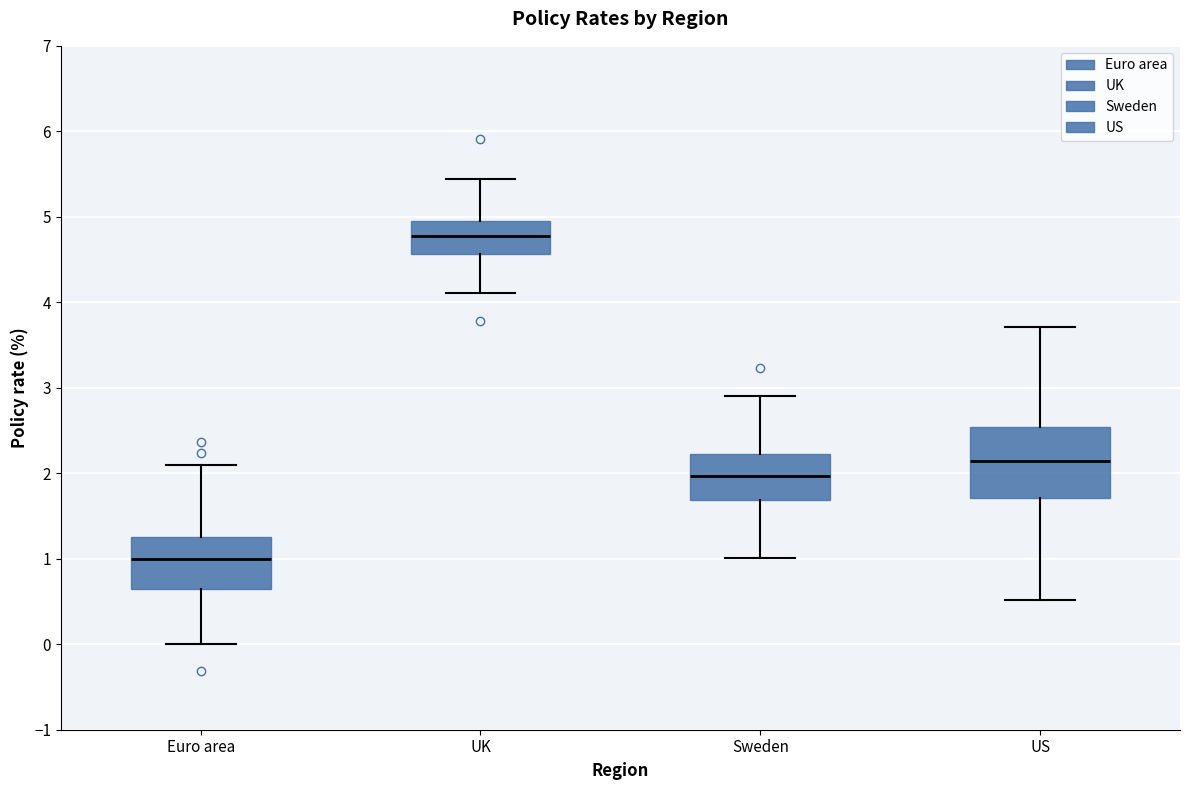

Reading left to right, transcribe this box plot: for each box, give where its median line is, the range the box spans, and where its two whiskers end, as read against the y-axis. The values are not printed on the chart, so give them approximately, as read against the axis.

Euro area: median 1.0, box 0.6 to 1.3, whiskers 0.0 to 2.1
UK: median 4.8, box 4.6 to 5.0, whiskers 4.1 to 5.4
Sweden: median 2.0, box 1.7 to 2.2, whiskers 1.0 to 2.9
US: median 2.1, box 1.7 to 2.5, whiskers 0.5 to 3.7